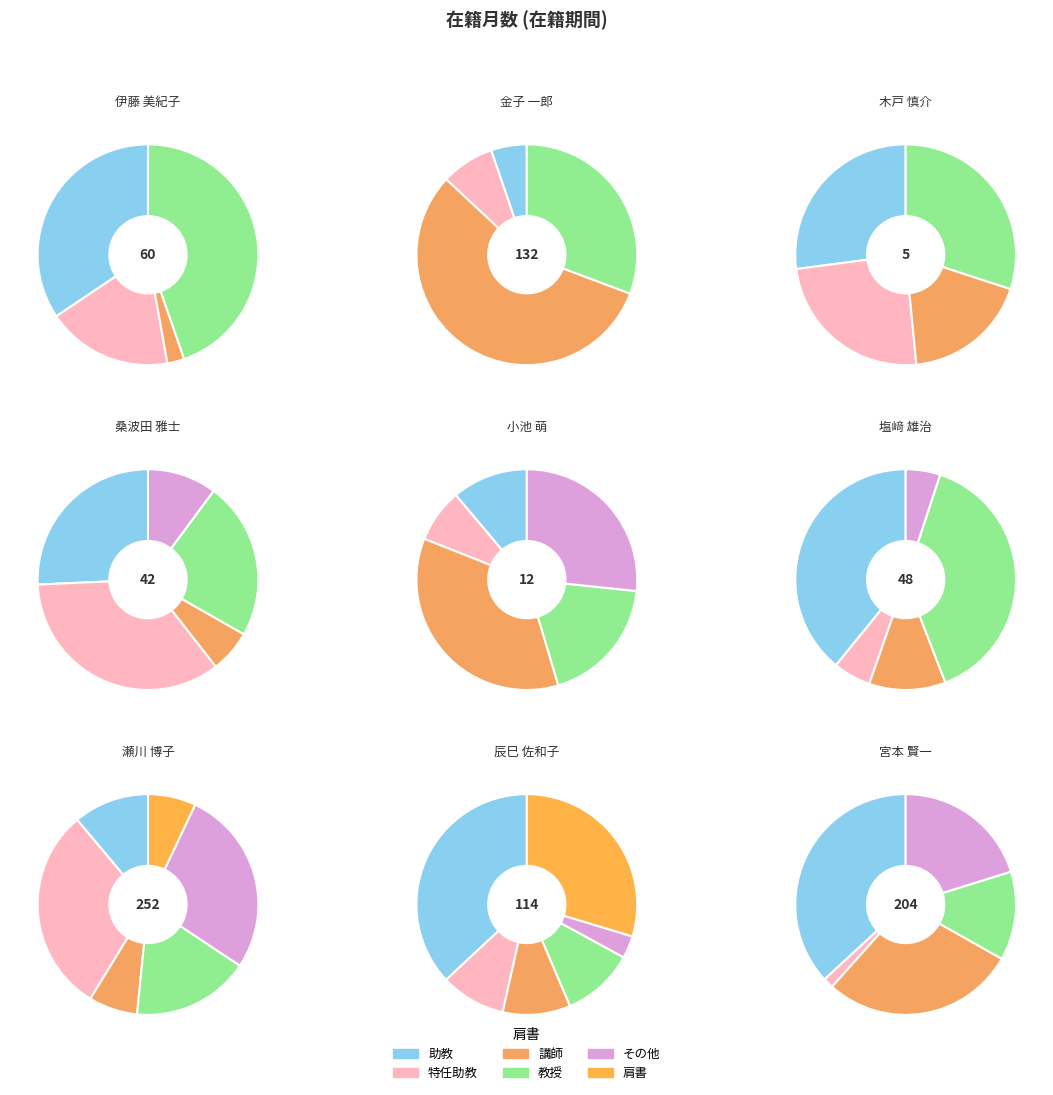

Rank the categories by value from lowest to highest.

木戸 慎介, 小池 萌, 桑波田 雅士, 塩﨑 雄治, 伊藤 美紀子, 辰巳 佐和子, 金子 一郎, 宮本 賢一, 瀬川 博子